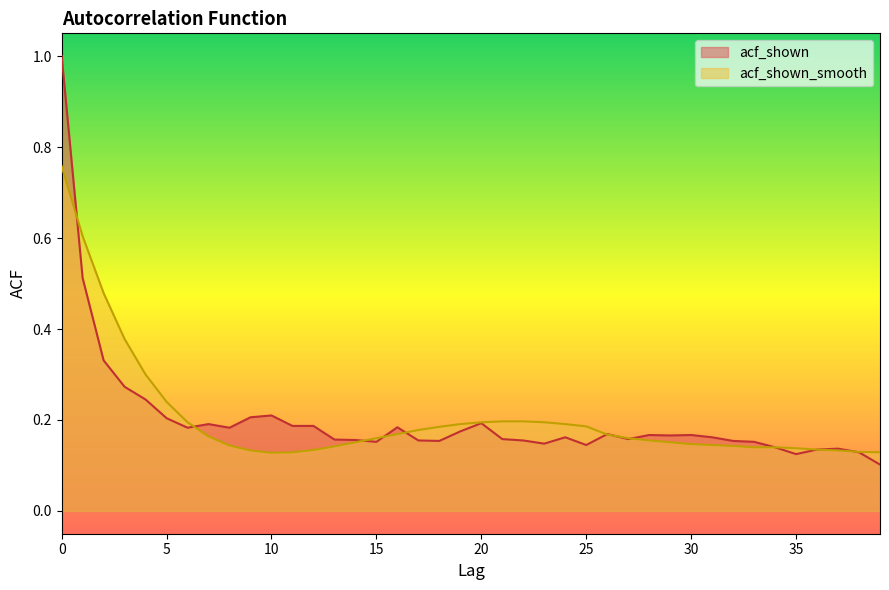

Rank the series by their maximum value, from highest to lowest.

acf_shown, acf_shown_smooth